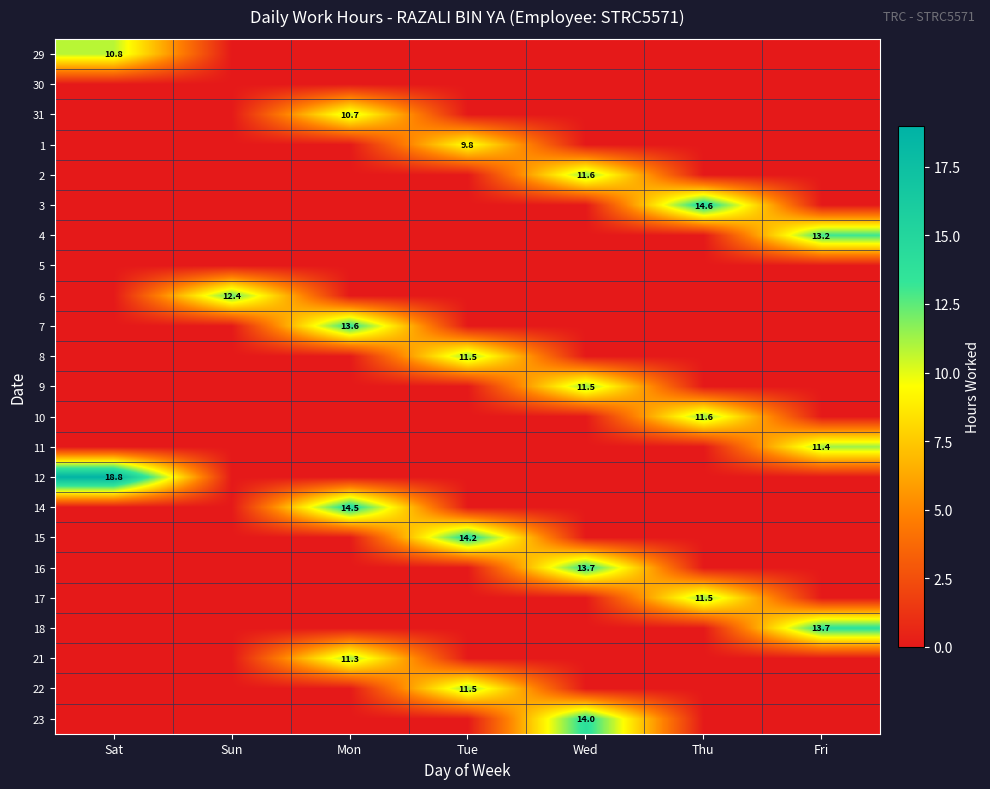

True or false: 23 has a value of 14.0 at Wed.

True